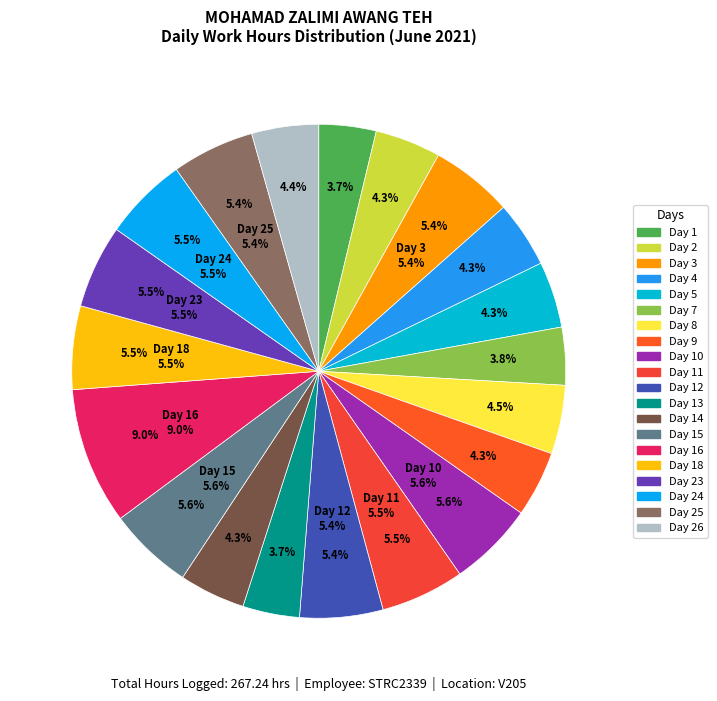

Which category has the biggest portion of the pie?

Day 16